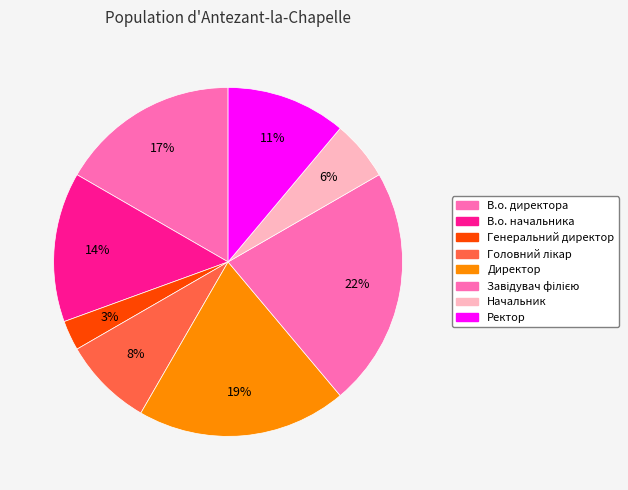

Between Директор and Ректор, which is larger?

Директор